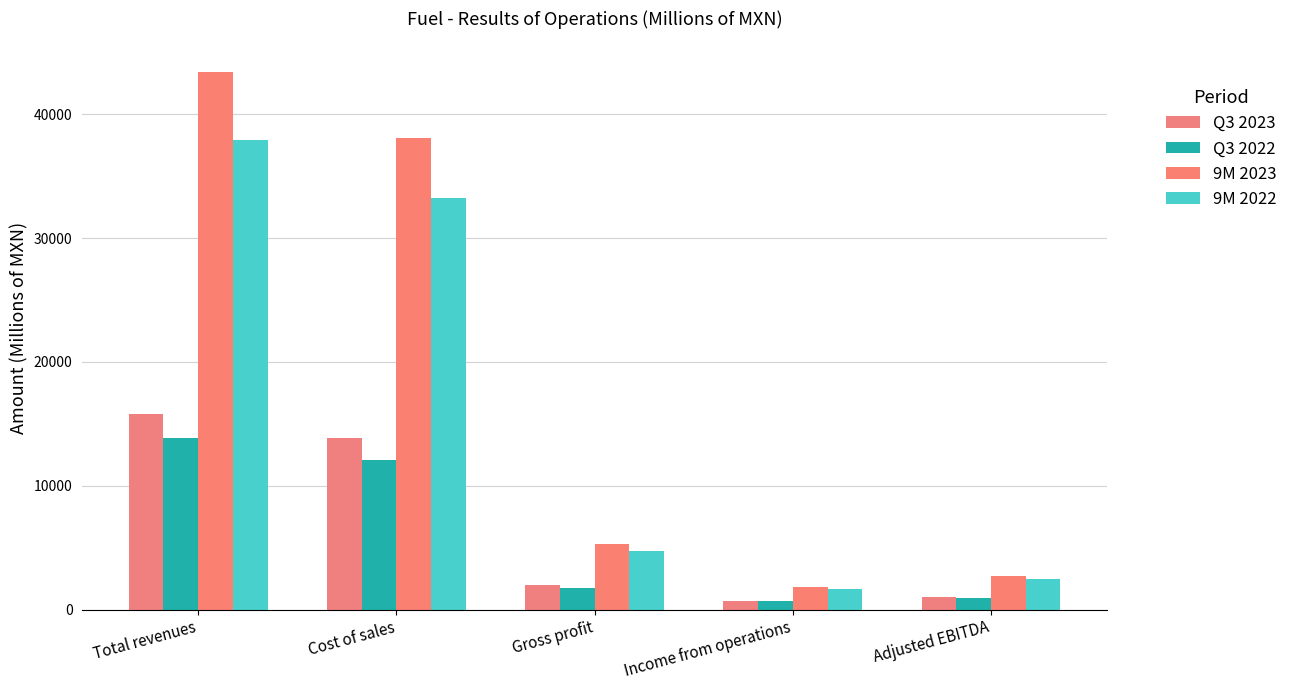

What is the difference between the maximum and minimum values in the Q3 2023 series?

15072